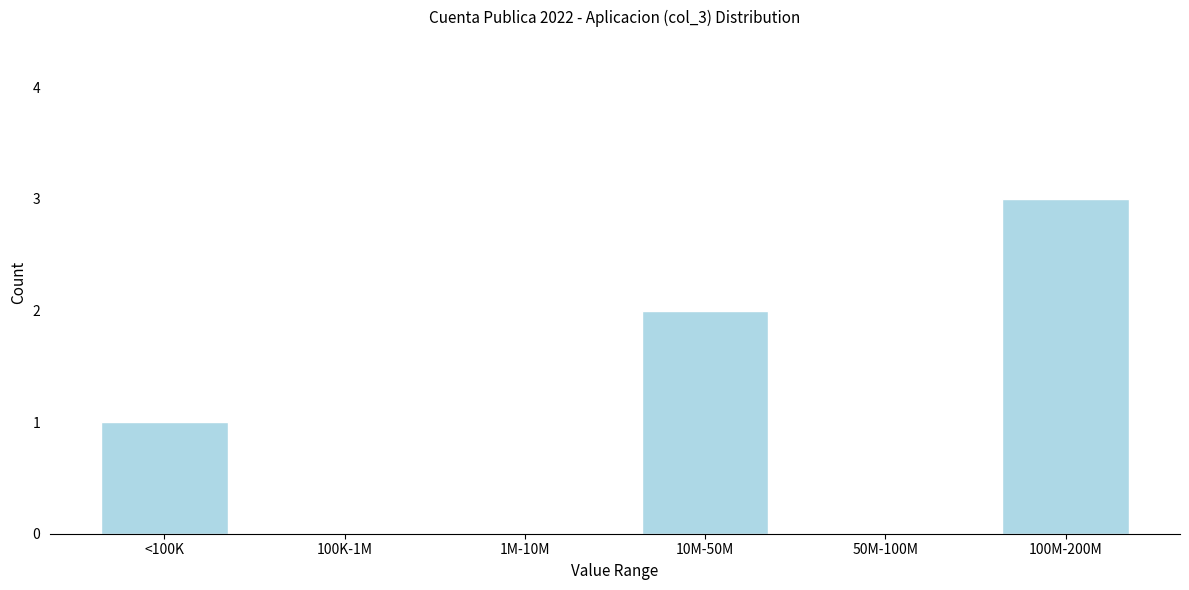

Reading left to right, extract all data points from this chart.

<100K=1	100K-1M=0	1M-10M=0	10M-50M=2	50M-100M=0	100M-200M=3